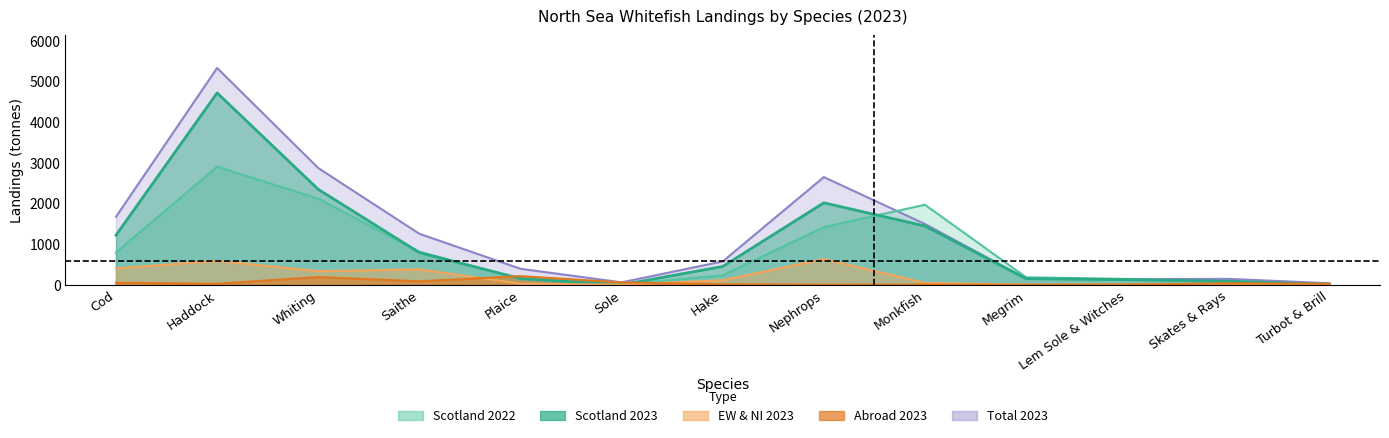

What is the total value across all series at Turbot & Brill?

79.1